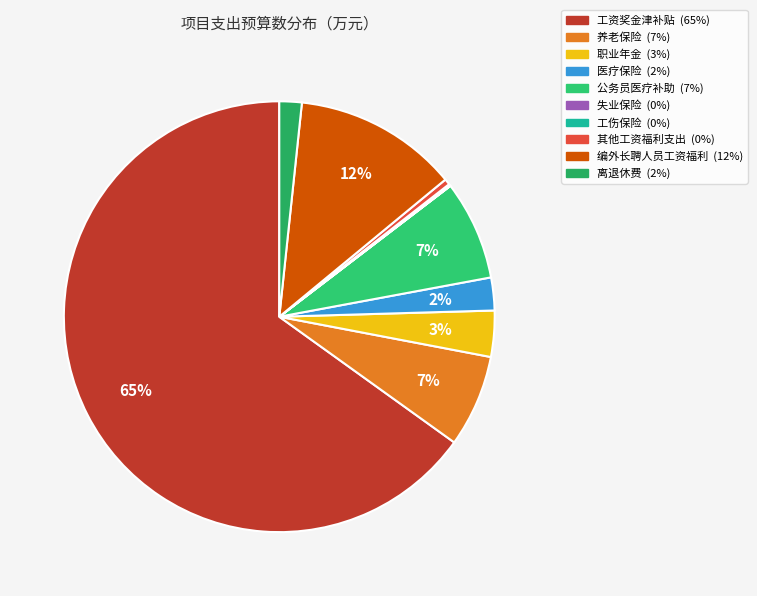

Rank the categories by value from highest to lowest.

工资奖金津补贴, 编外长聘人员工资福利, 公务员医疗补助, 养老保险, 职业年金, 医疗保险, 离退休费, 其他工资福利支出, 工伤保险, 失业保险